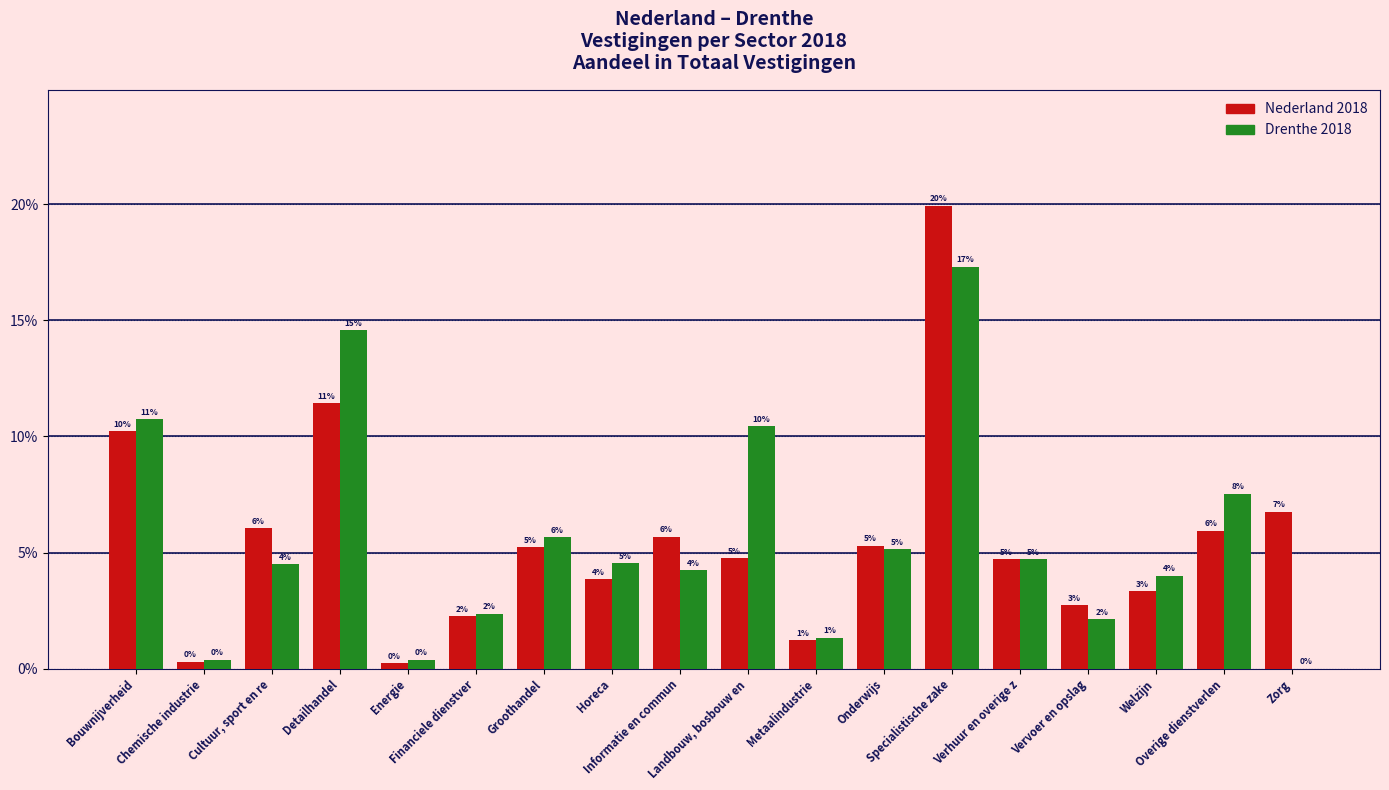

What are all the series names shown in the legend?

Nederland 2018, Drenthe 2018